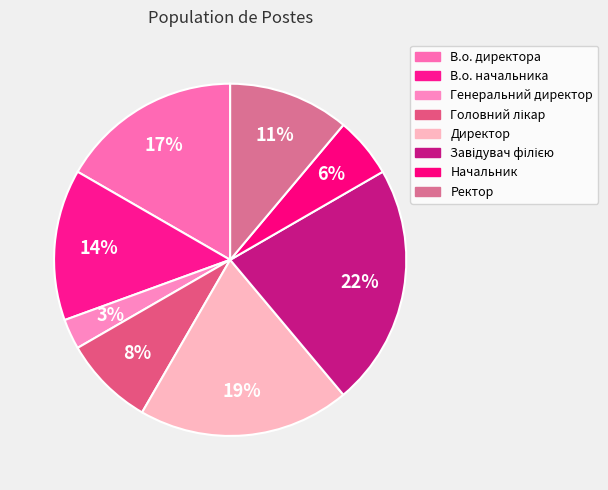

What percentage is the Ректор slice, to the nearest percent?

11%